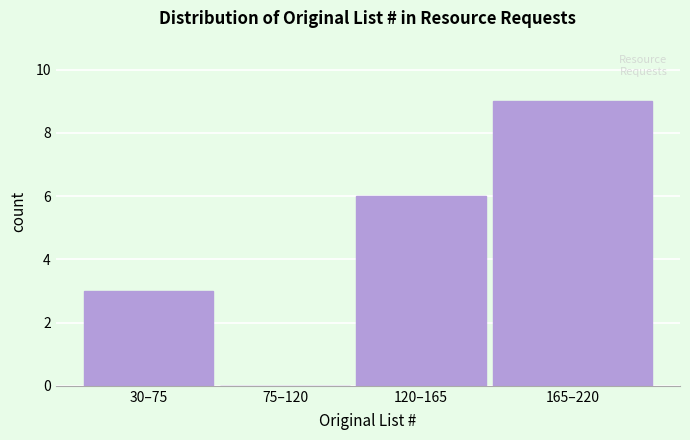

Reading left to right, list all the values displayed in this chart.

30–75=3	75–120=0	120–165=6	165–220=9